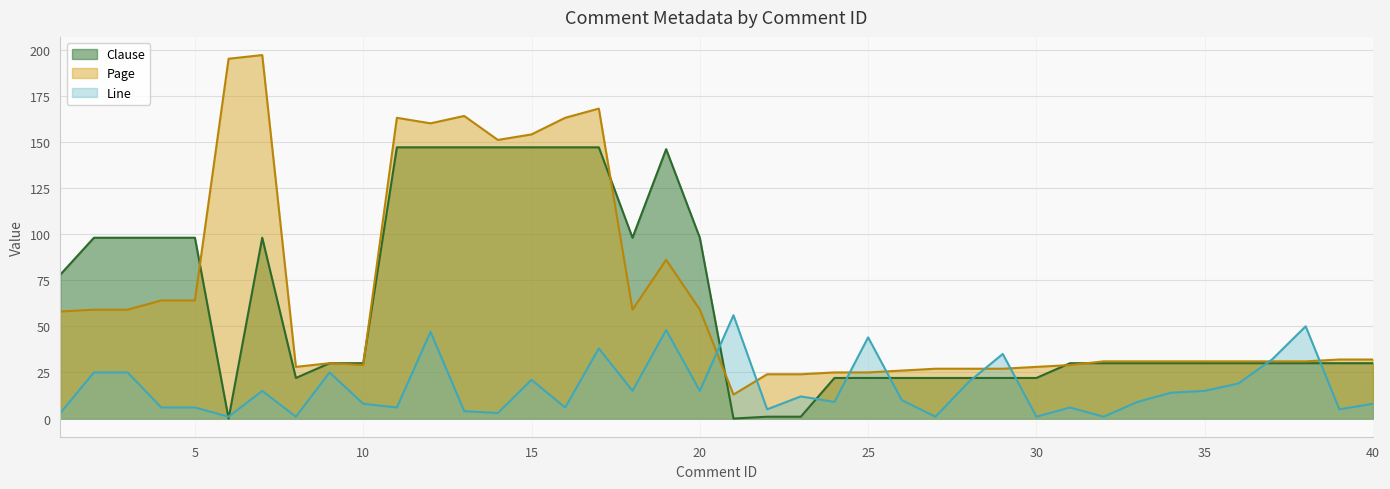

What value does the Page series have at 4?

64